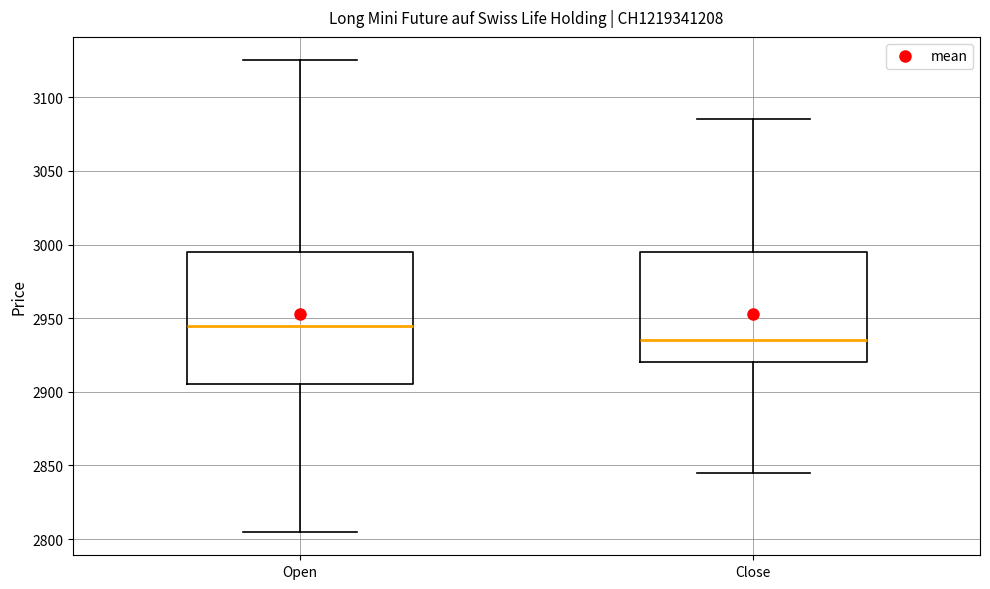

Which box has the lowest median line?

Close